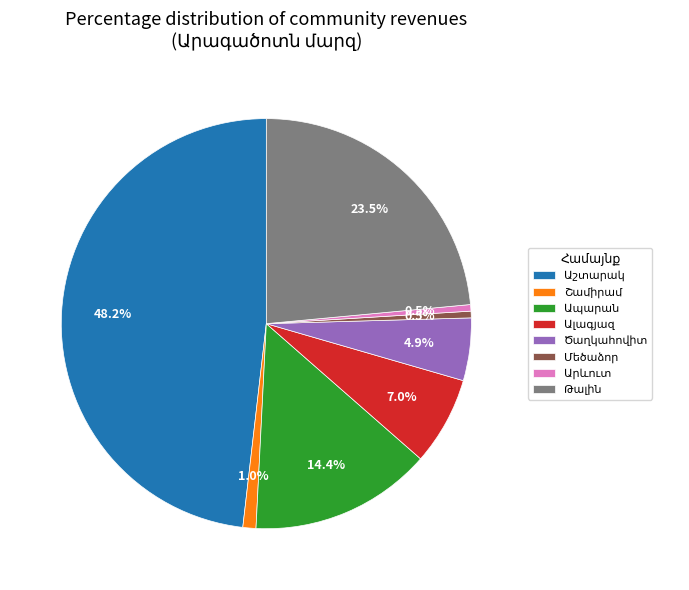

Is there any slice that represents more than half of the pie?

No